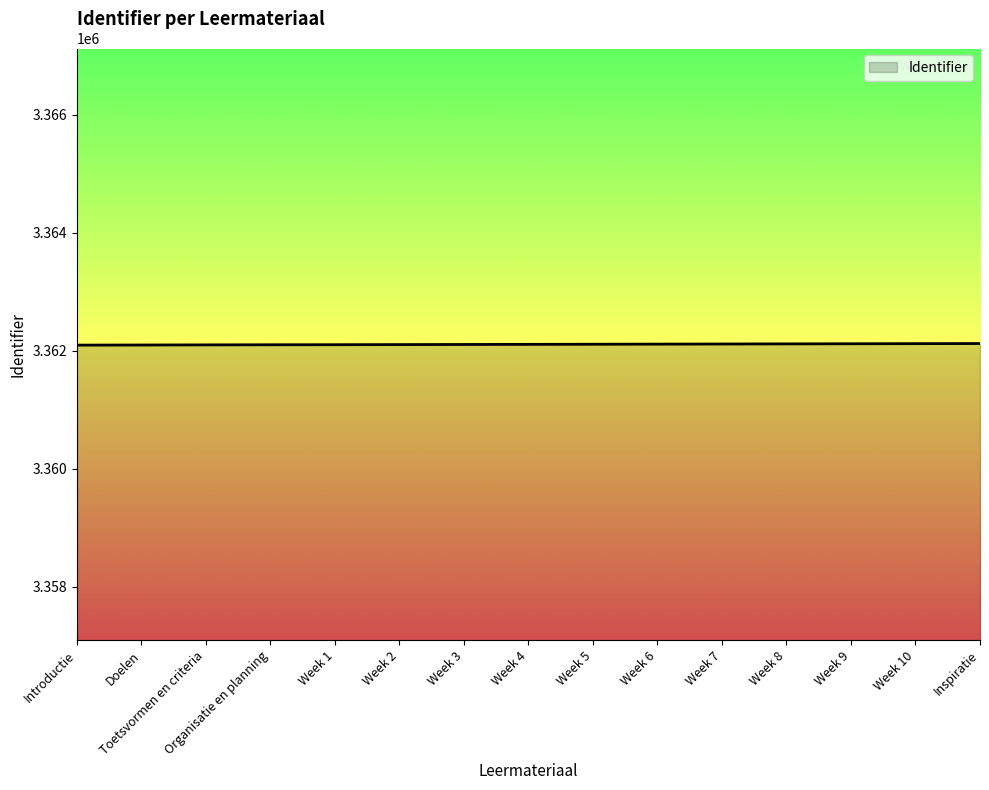

What is the smallest value displayed?

3362093